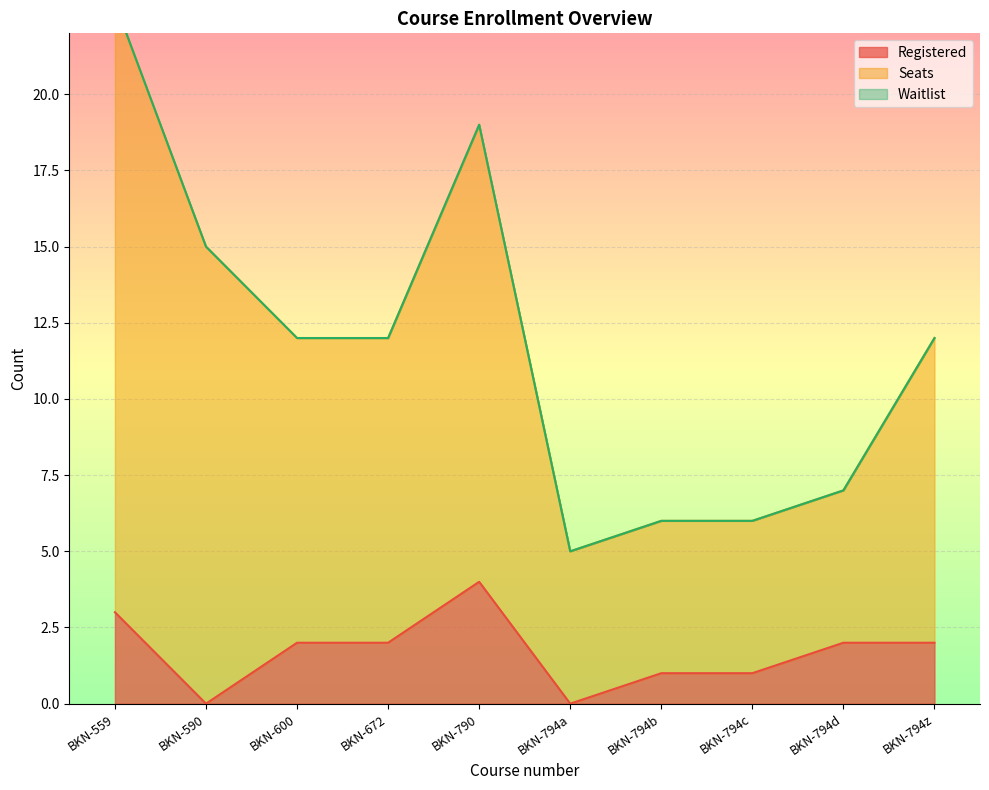

How many Registered values are between 1 and 2?

6